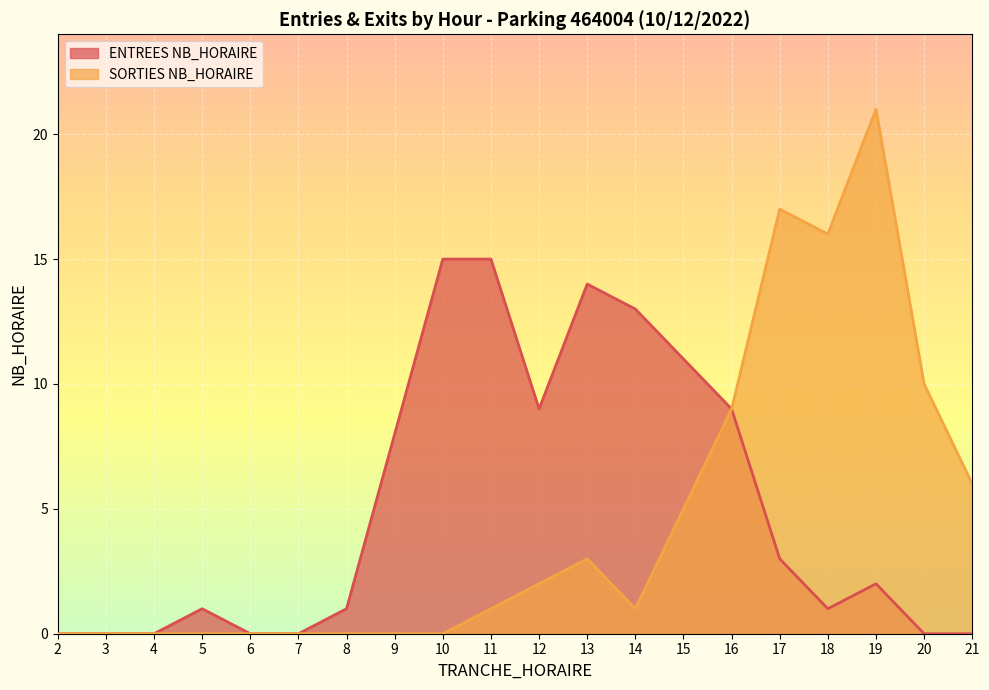

Rank the categories by ENTREES NB_HORAIRE value from highest to lowest.

10, 11, 13, 14, 15, 12, 16, 9, 17, 19, 5, 8, 18, 2, 3, 4, 6, 7, 20, 21